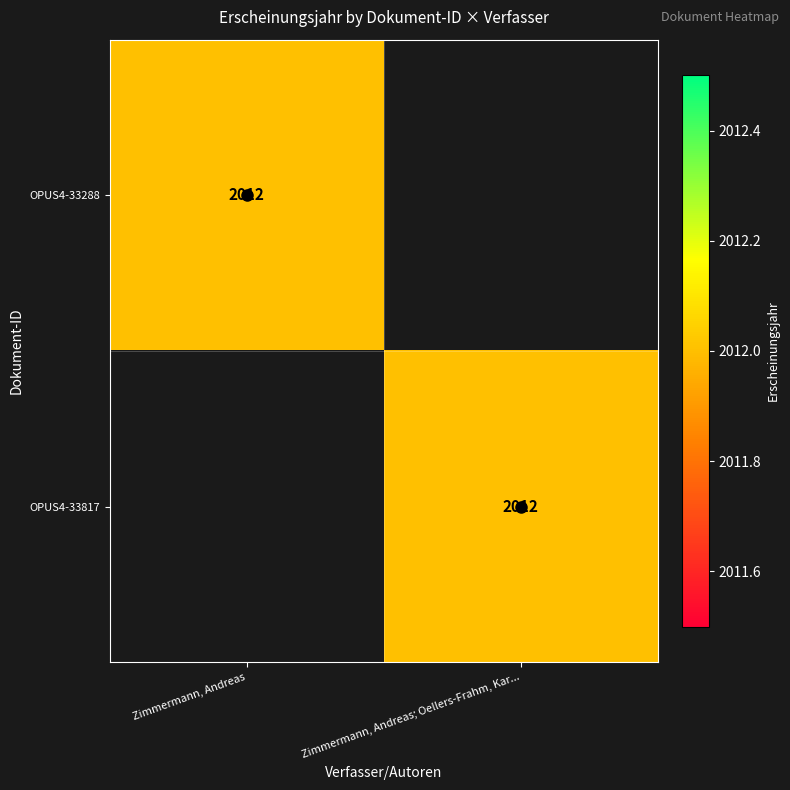

The value of OPUS4-33817 at Zimmermann, Andreas; Oellers-Frahm, Kar... is 2012. True or false?

True